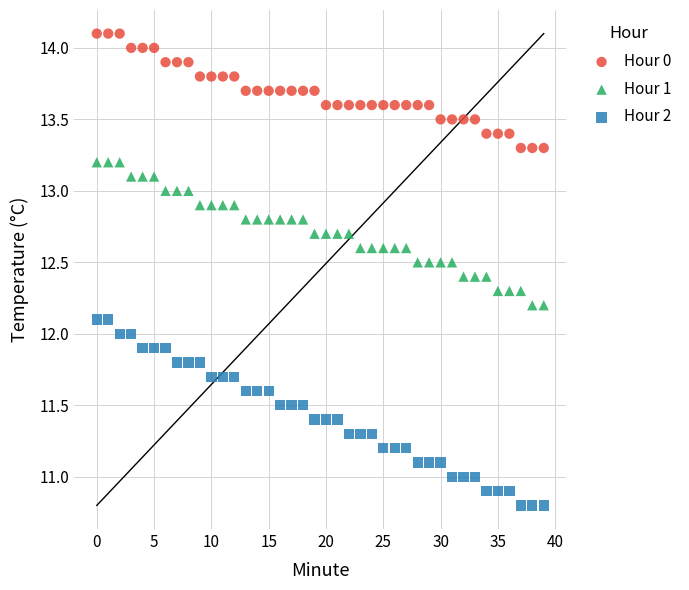

Across all data points, what is the range of Y values (max minus min)?

3.3